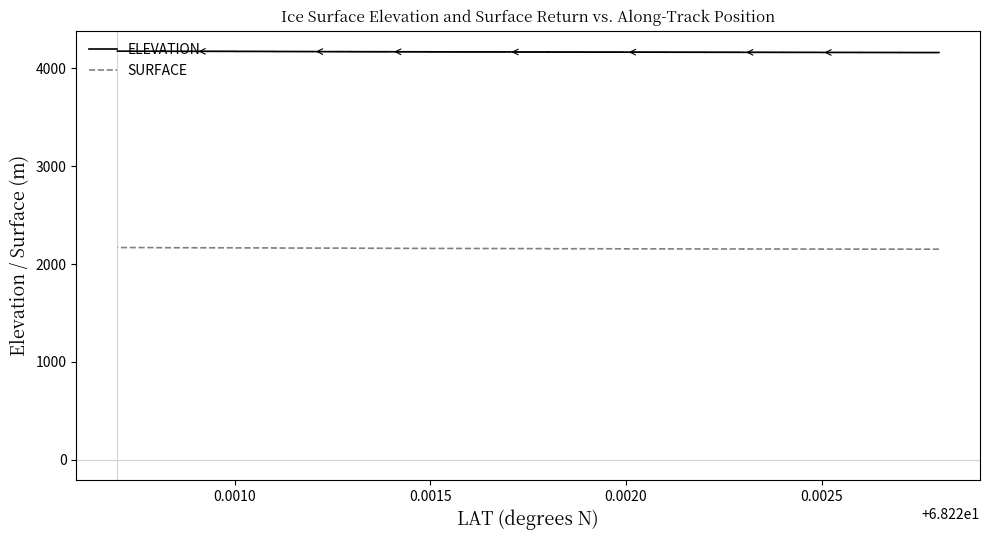

True or false: SURFACE and ELEVATION cross at least once.

False